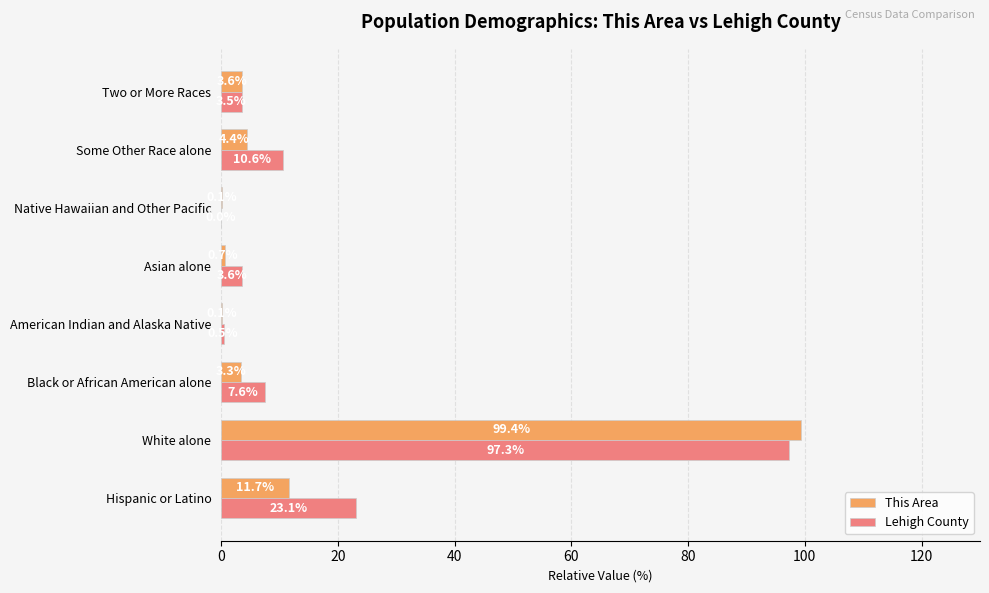

Between Native Hawaiian and Other Pacific and Some Other Race alone, which series saw the biggest shift?

Lehigh County